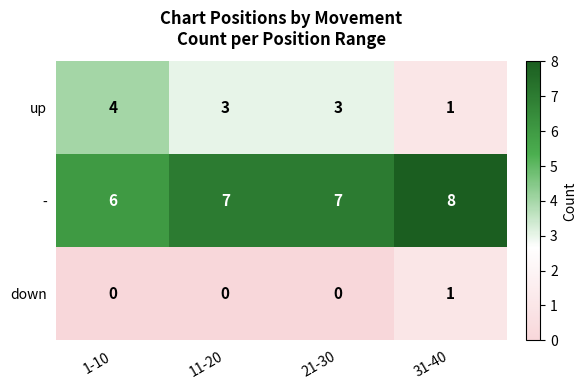

List the series in order of their peak value, lowest first.

down, up, -